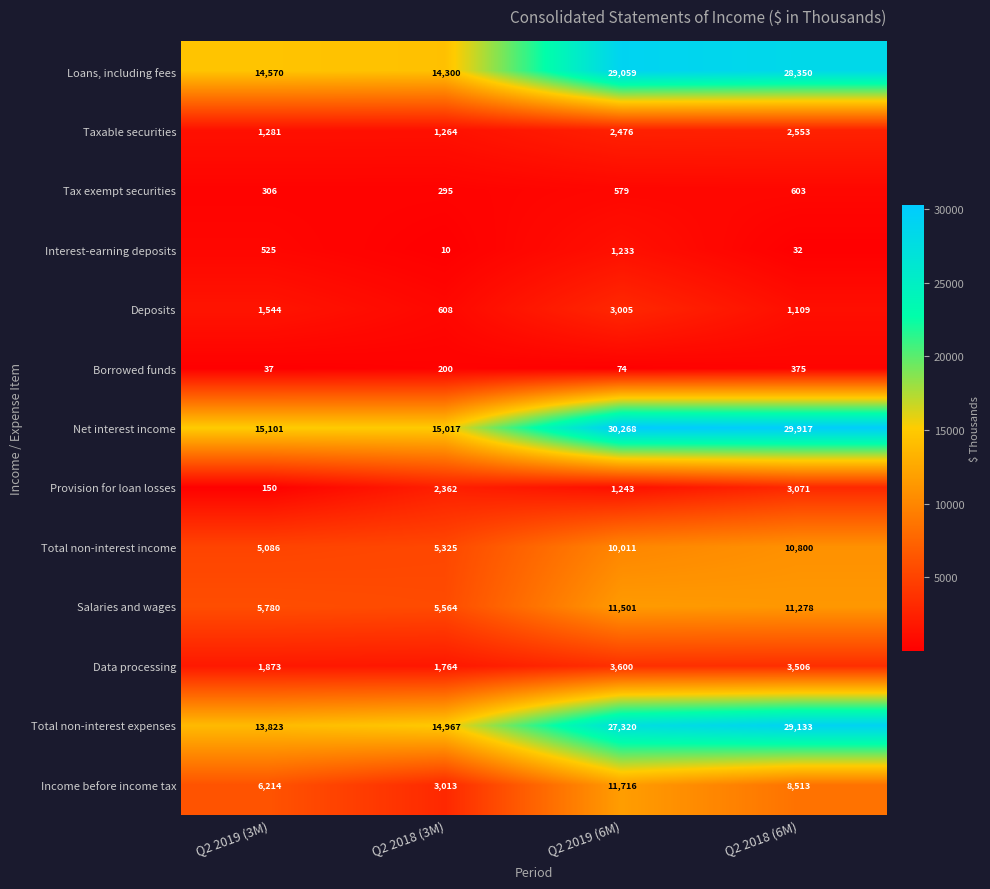

Where is Net interest income nearest to the value 22642?

Q2 2018 (6M)